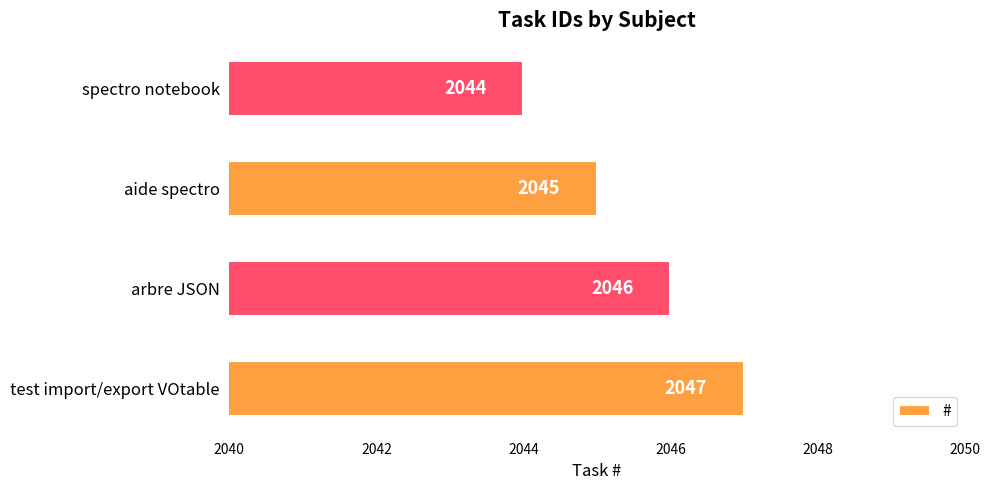

Rank the categories by value from highest to lowest.

test import/export VOtable, arbre JSON, aide spectro, spectro notebook